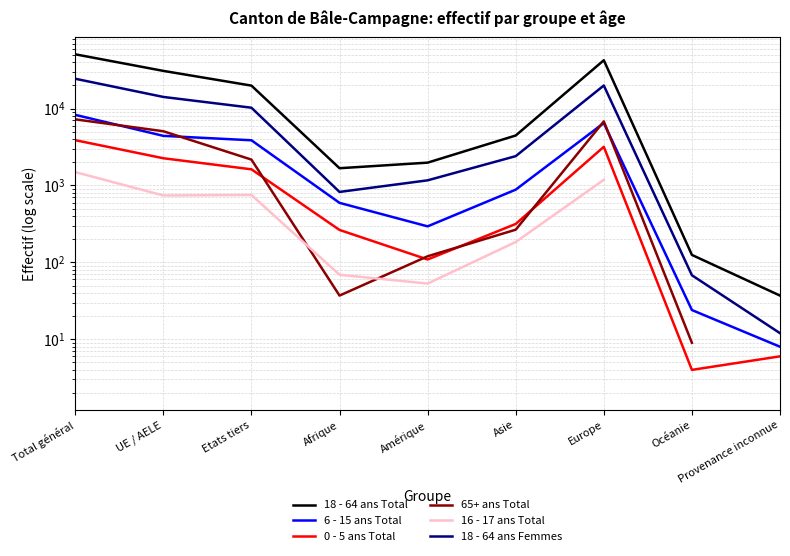

Does the chart display data point markers on the line(s)?

No